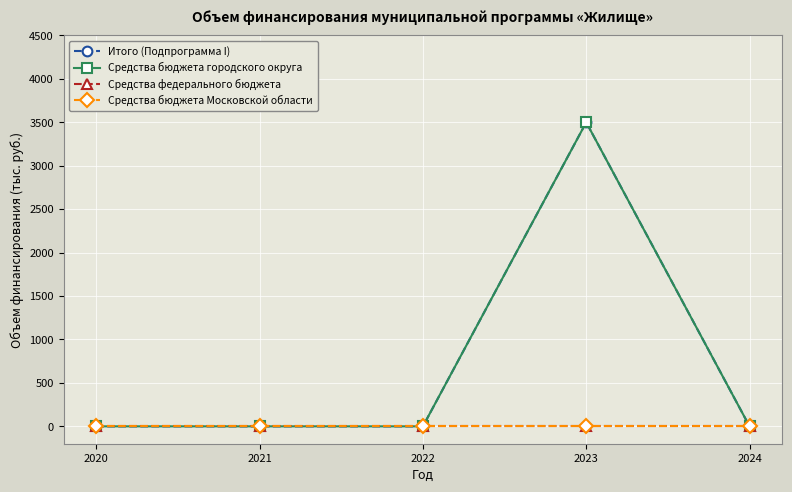

What is the difference between the highest and lowest values at 2023?

3500